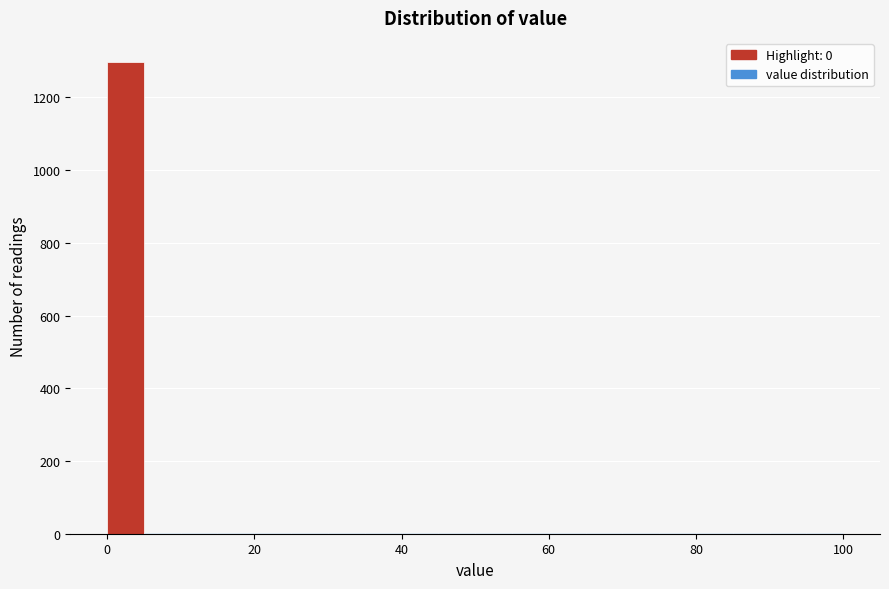

Read against the x-axis, roughly where is the centre of the tallest bar?

2